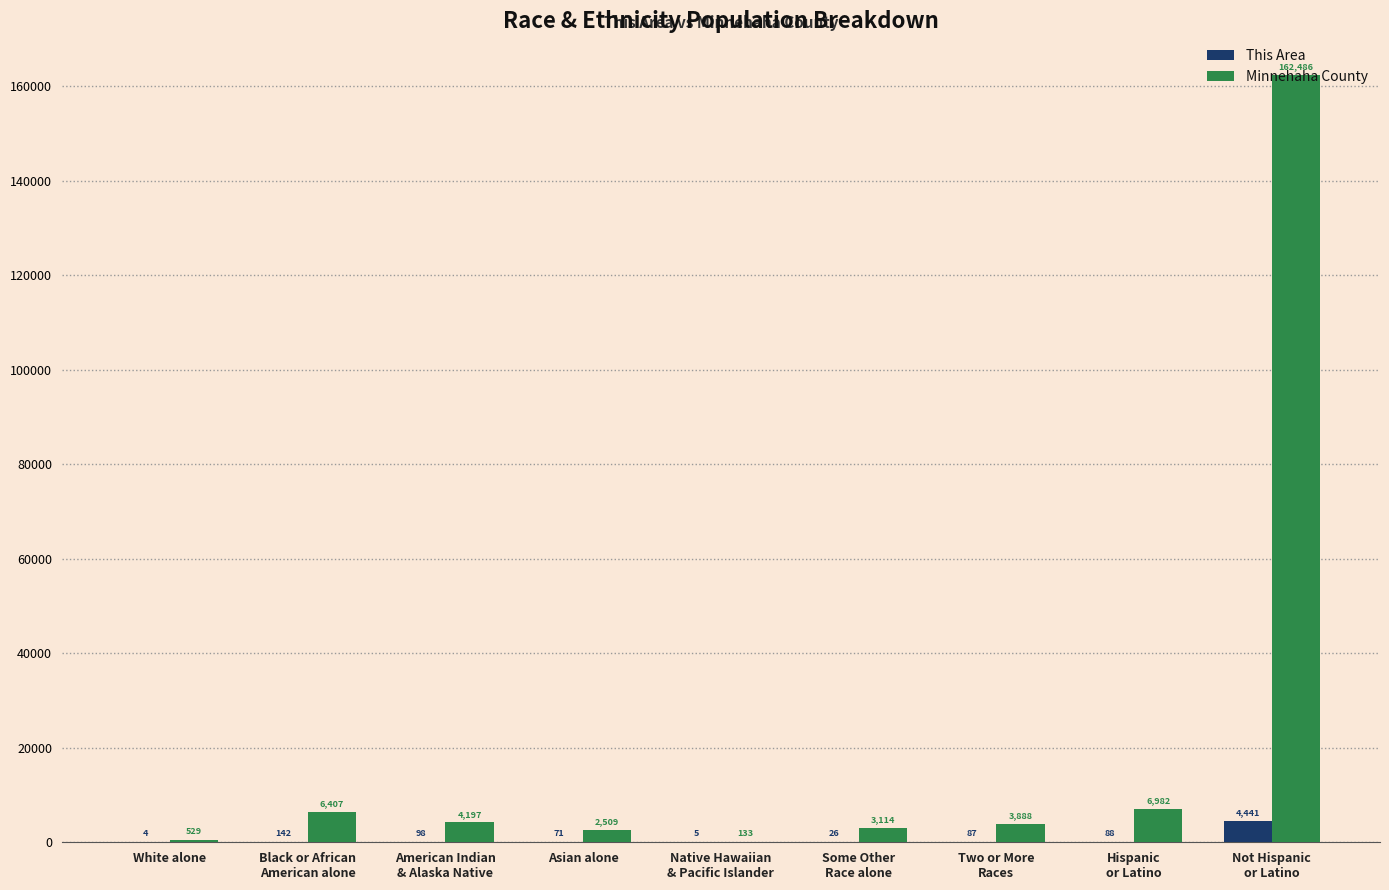

Where is This Area nearest to the value 2222?

Black or African
American alone